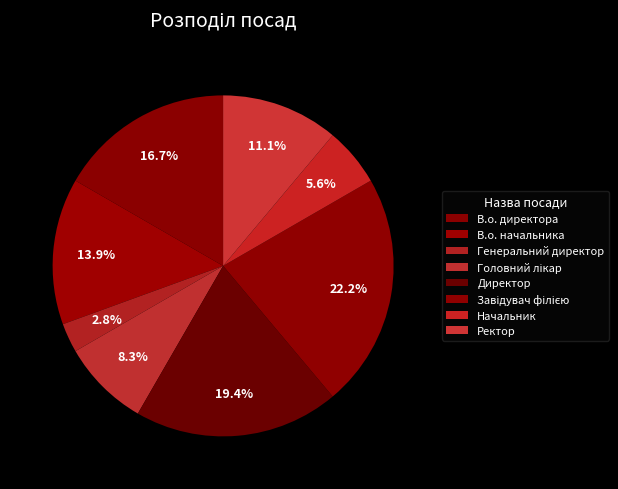

What percentage is NOT represented by Начальник?

94.4%